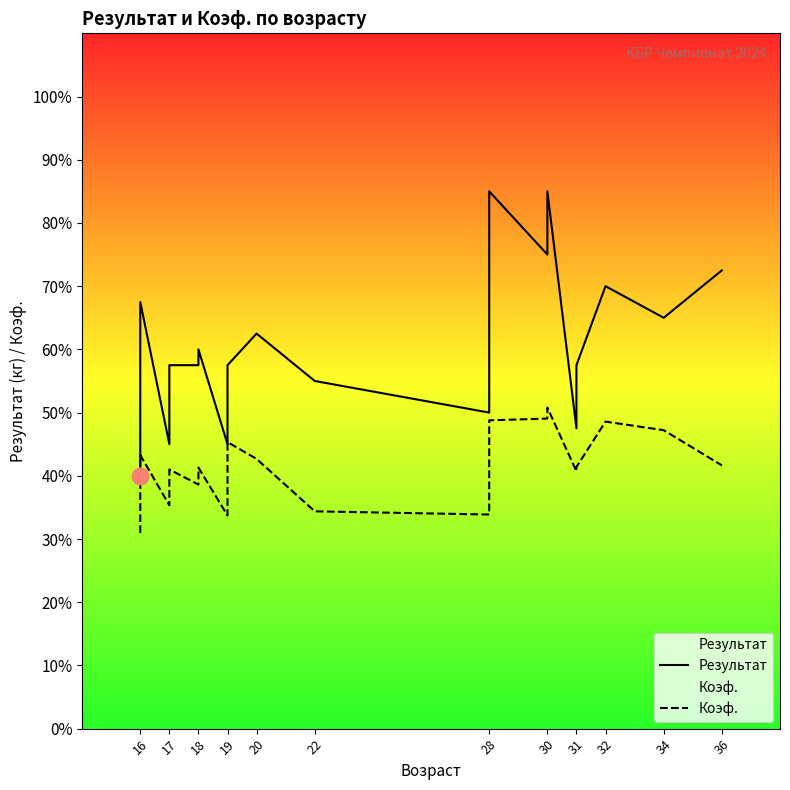

List the series in order of their overall mean, highest first.

Результат, Коэф.